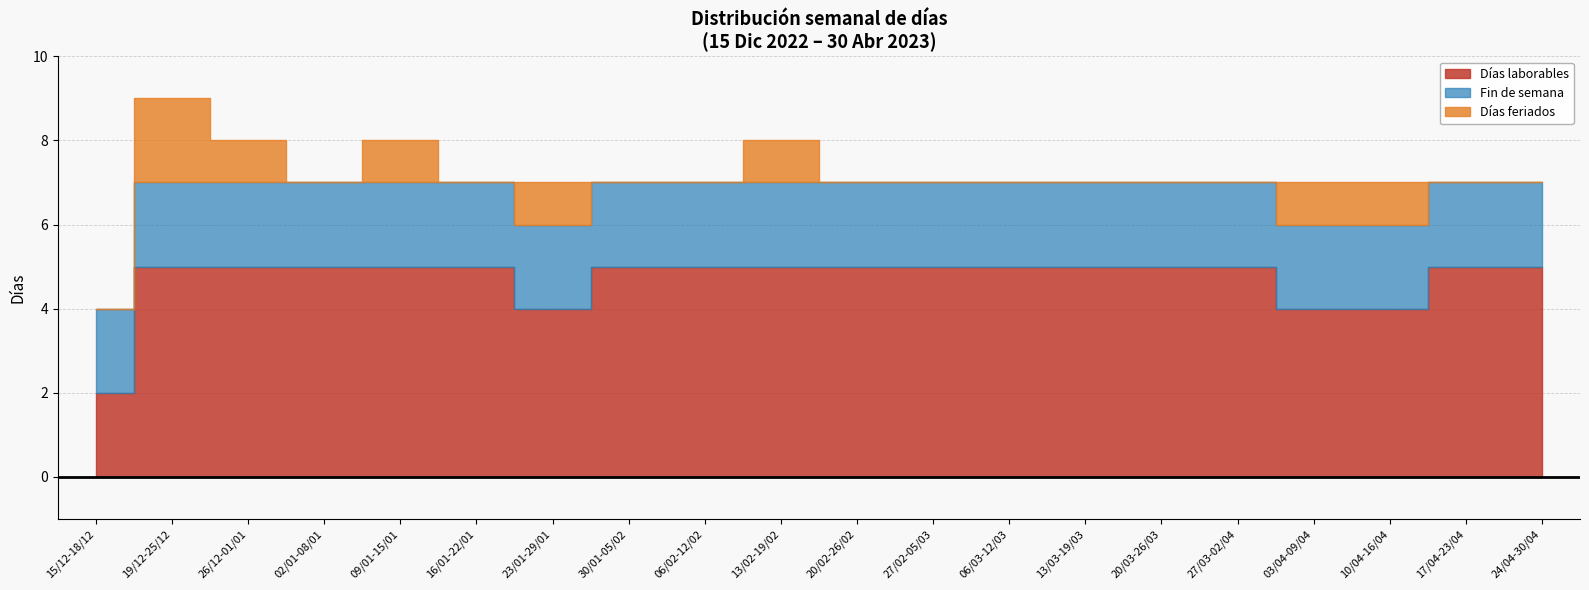

What is the sum of the Días feriados values at 27/02-05/03 and 19/12-25/12?

2